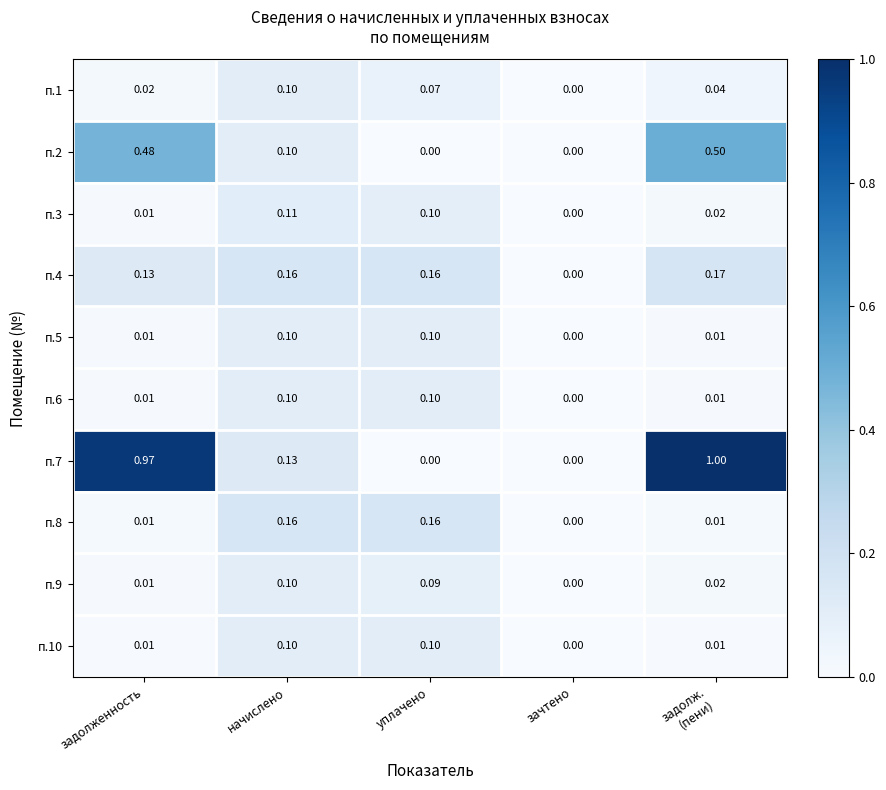

Where is п.8 nearest to the value 0?

зачтено